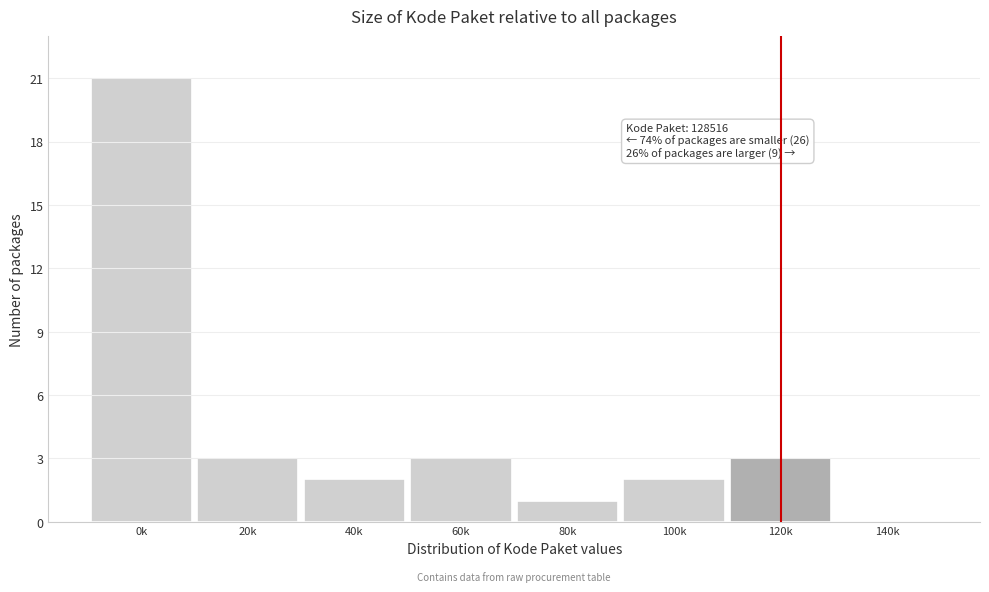

Reading right to left, extract all data points from this chart.

140k=0	120k=3	100k=2	80k=1	60k=3	40k=2	20k=3	0k=21